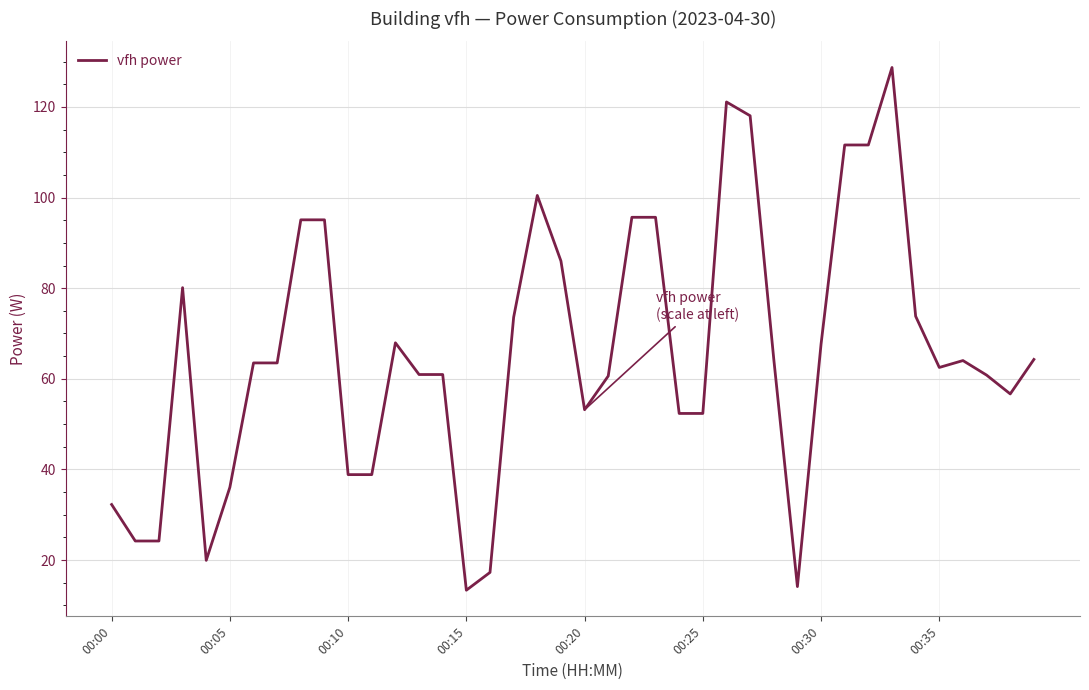

What is the maximum value shown in the chart?

128.7